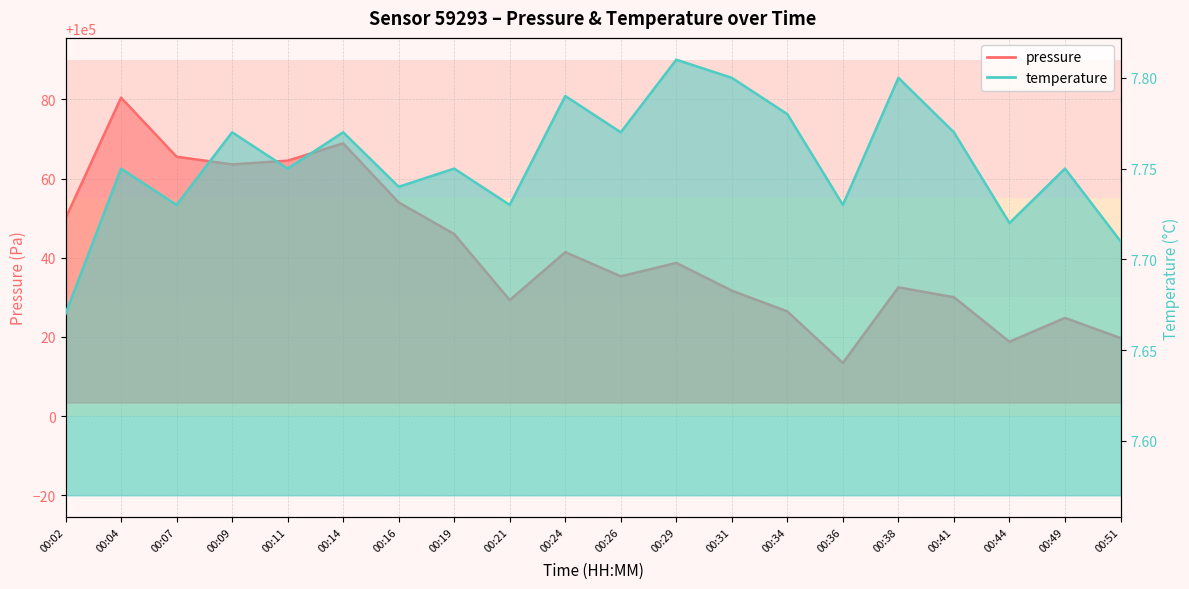

Count the temperature values in the range 7 to 8.

20